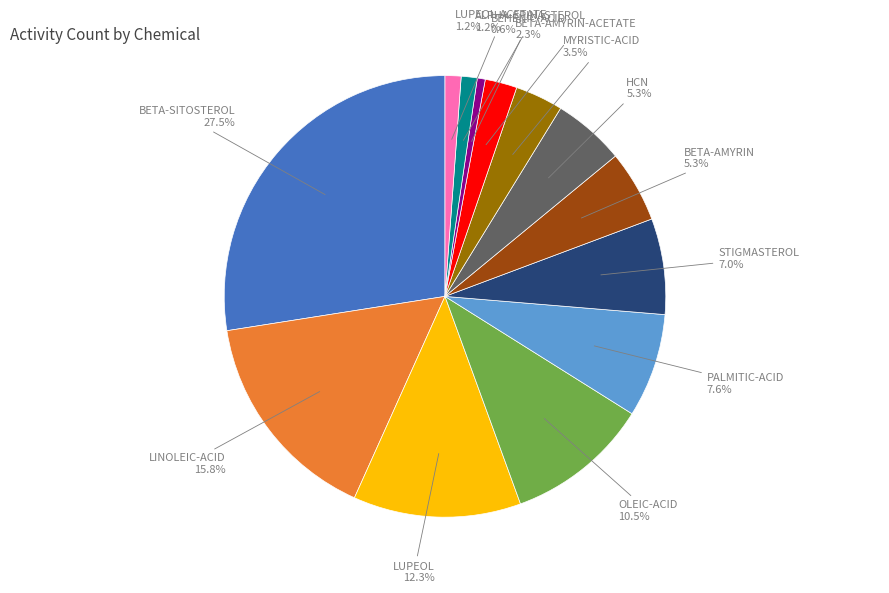

To the nearest percent, what is the average slice percentage?

8%